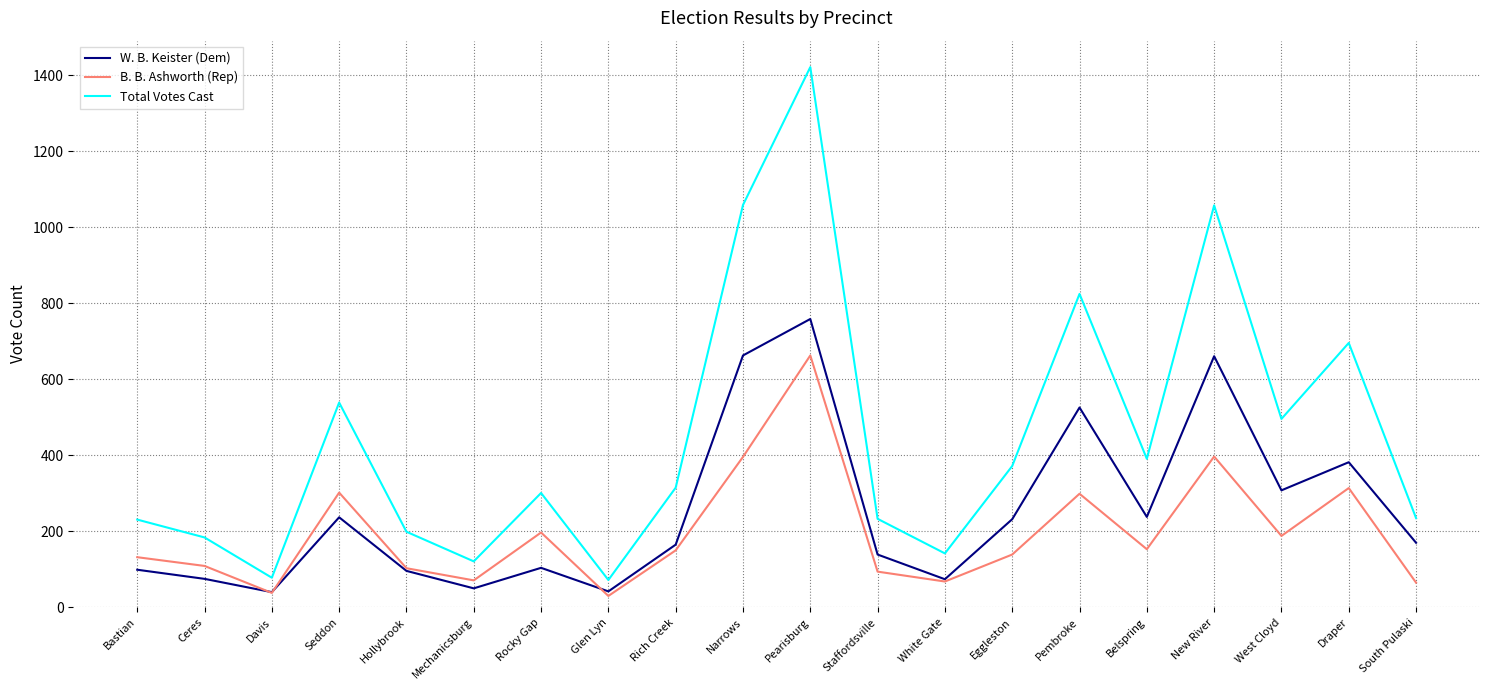

What is the difference between the second highest and minimum values in the W. B. Keister (Dem) series?

623